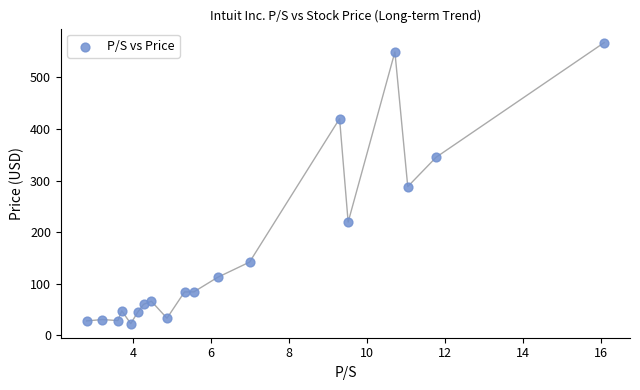

What Y value in the scatter plot is closest to 295?

288.4